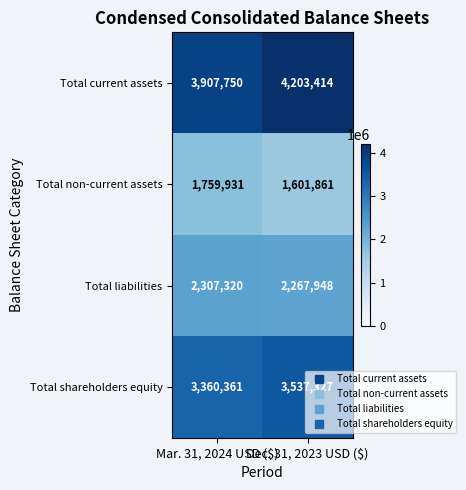

At which label does Total non-current assets reach its minimum?

Dec. 31, 2023 USD ($)